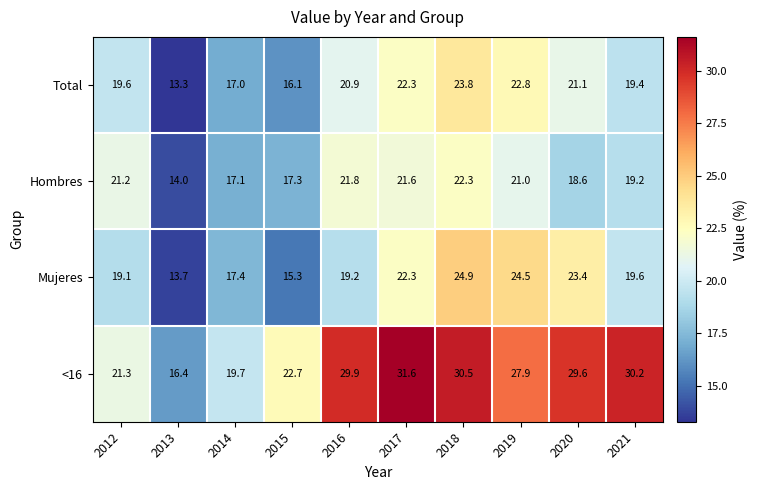

Rank the series at 2018 from highest to lowest value.

<16, Mujeres, Total, Hombres